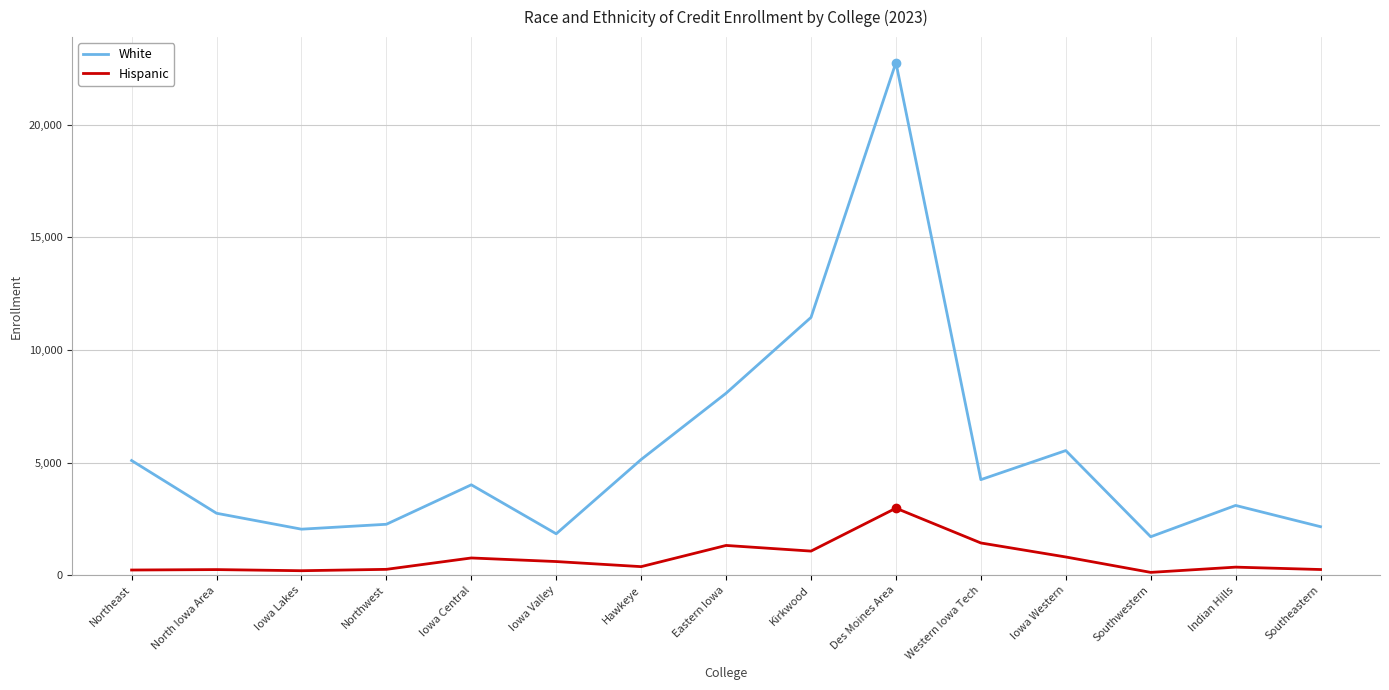

How many categories are shown in the chart?

15